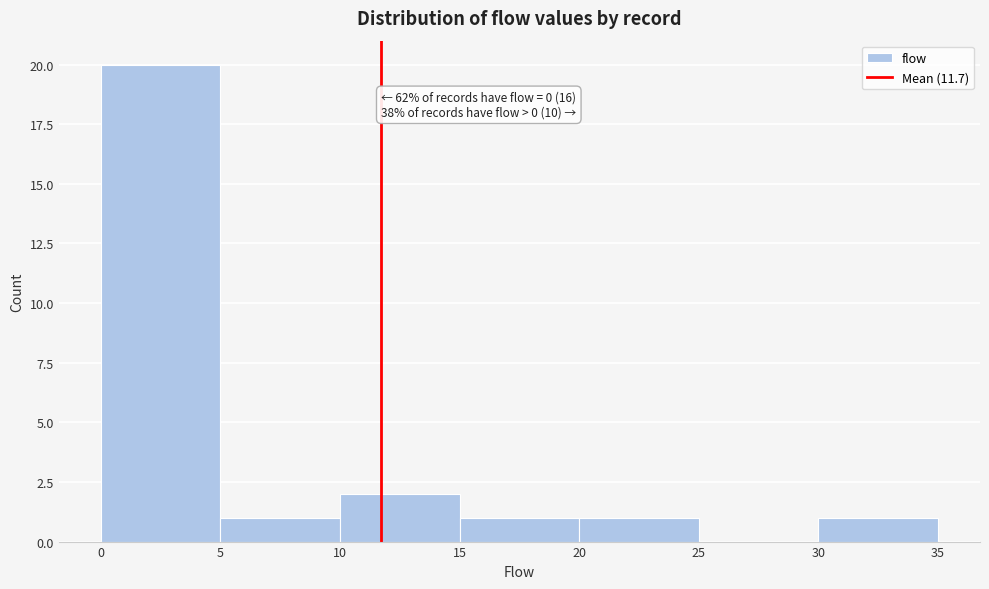

Which range on the x-axis has the tallest bar?

0 to 5